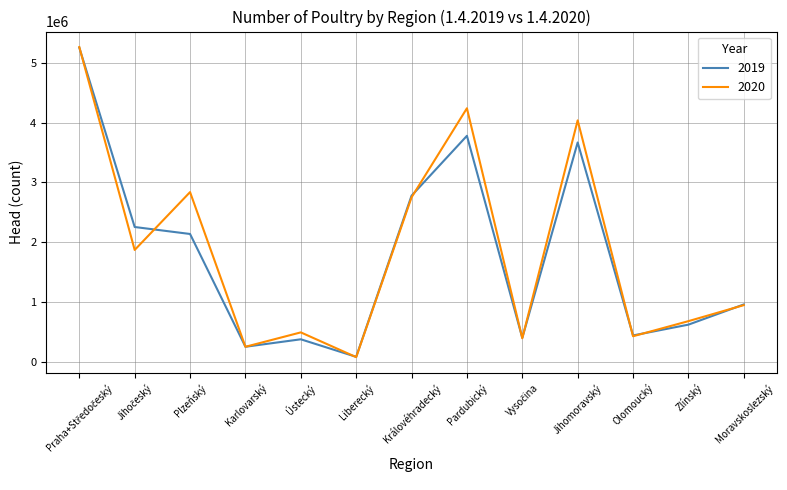

Does the chart have visible grid lines?

Yes